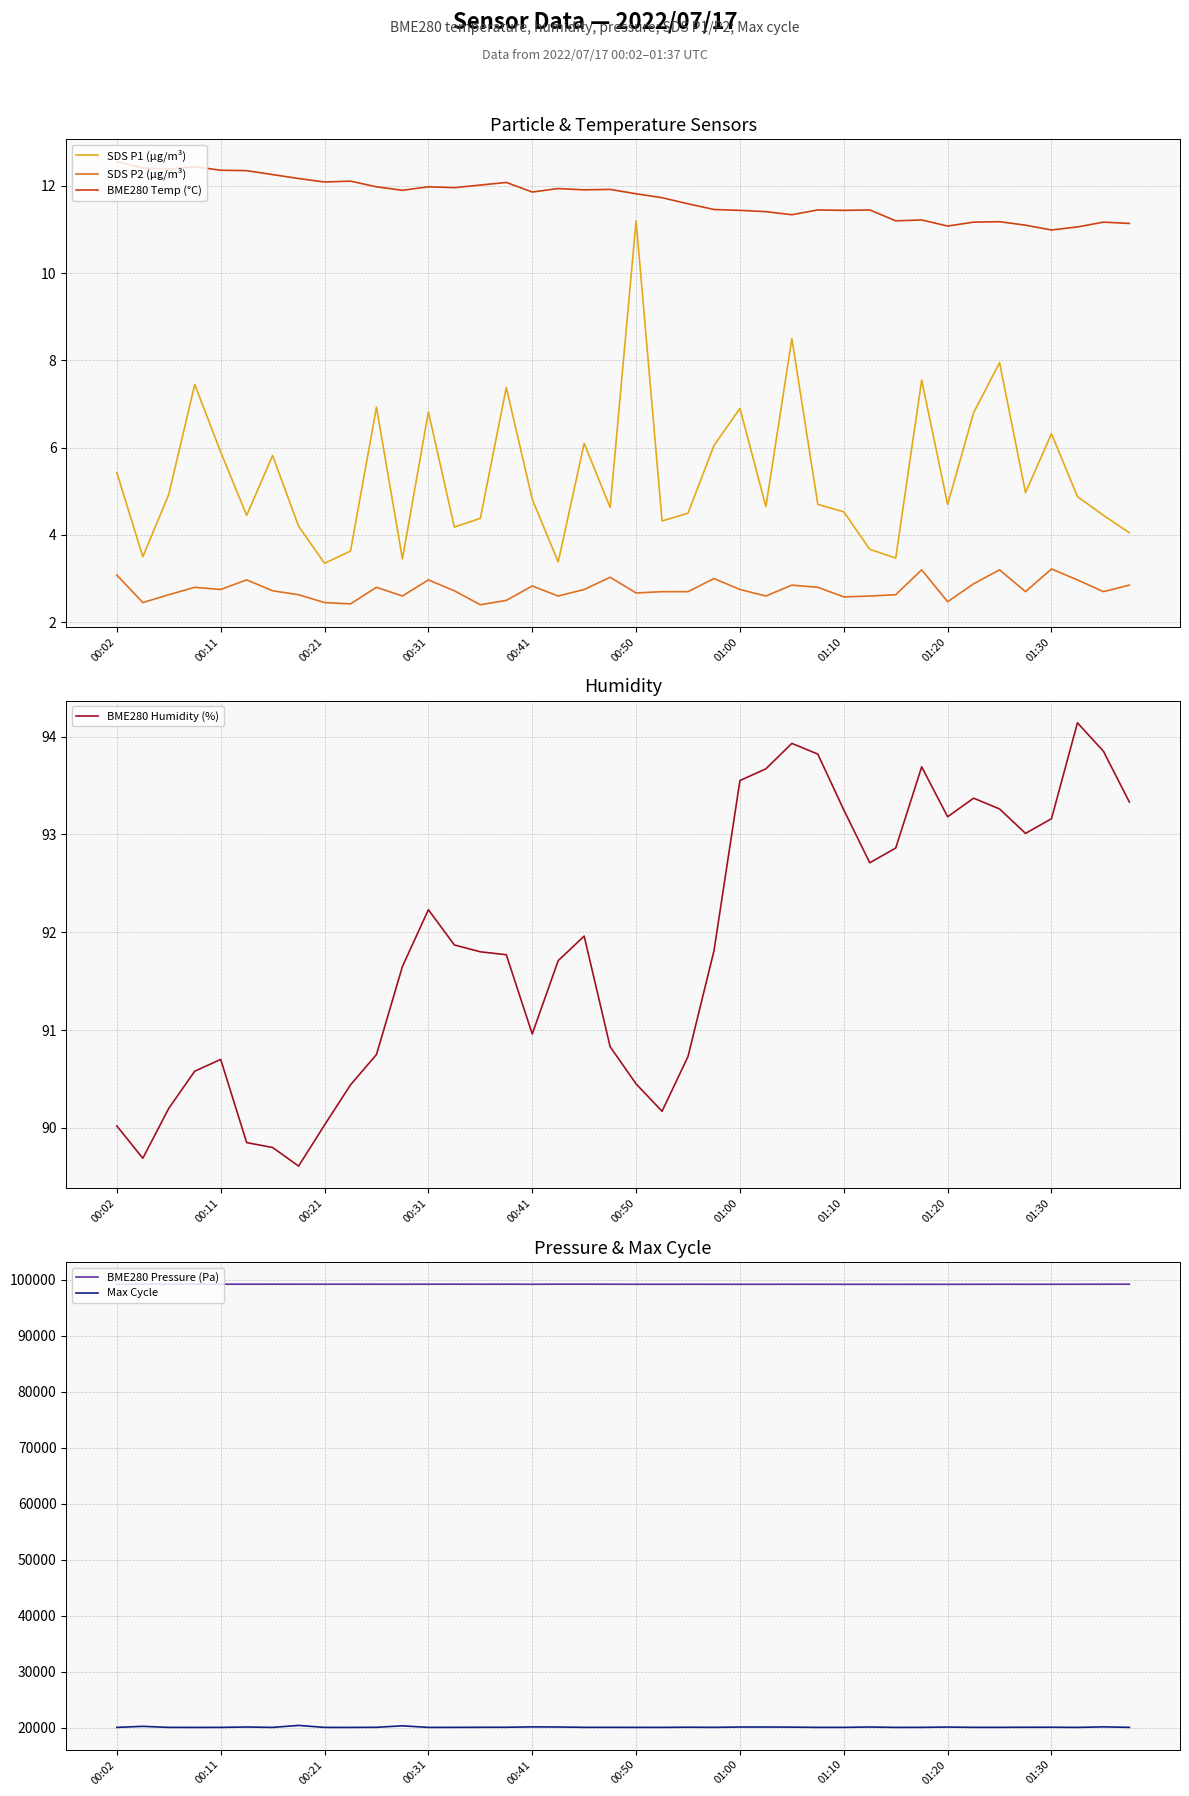

What value does the SDS P1 (µg/m³) series have at 01:00?

6.9